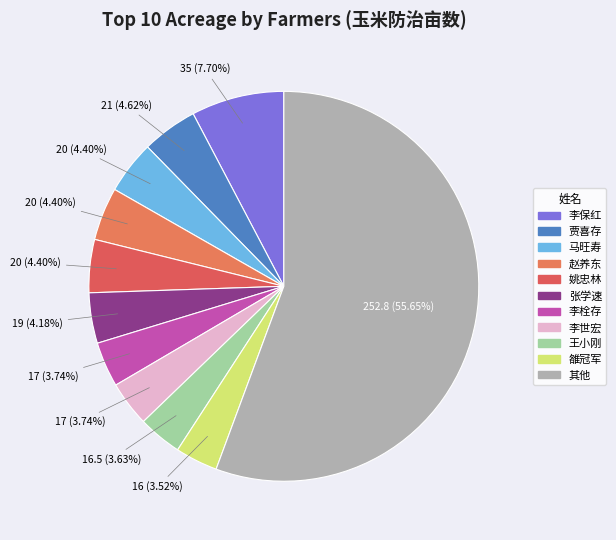

How many segments does this pie chart have?

11